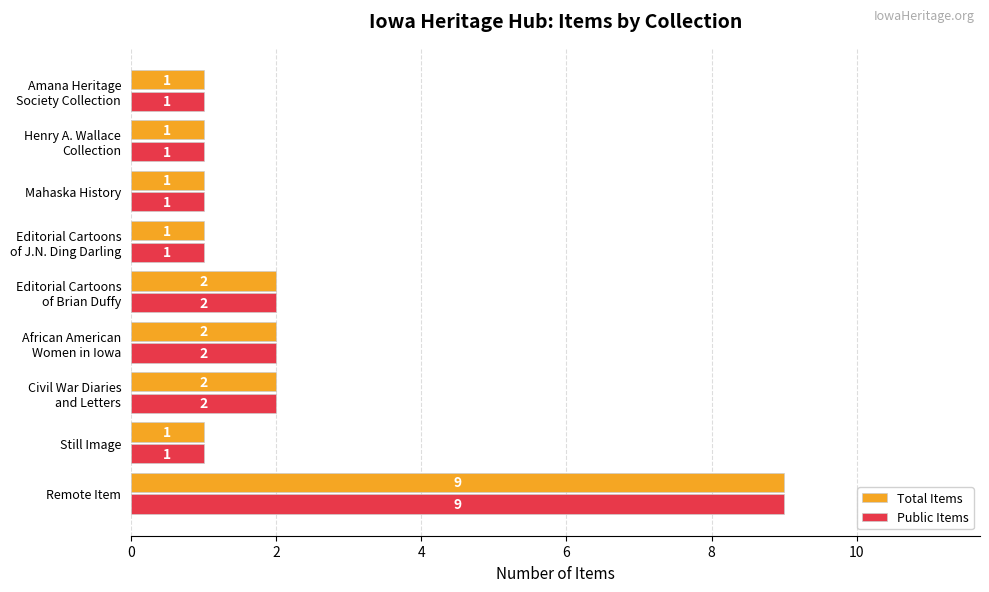

What is the sum of all Public Items values?

20